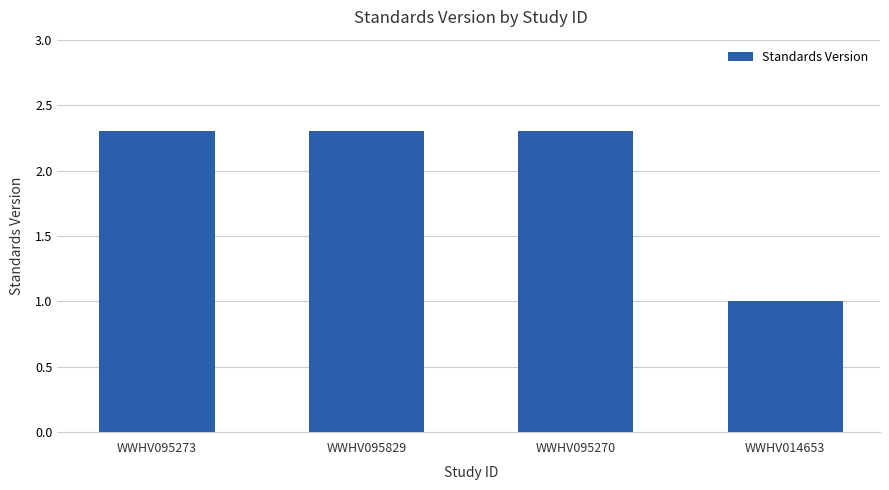

Reading right to left, transcribe all the data shown in this chart.

WWHV014653=1.0	WWHV095270=2.3	WWHV095829=2.3	WWHV095273=2.3